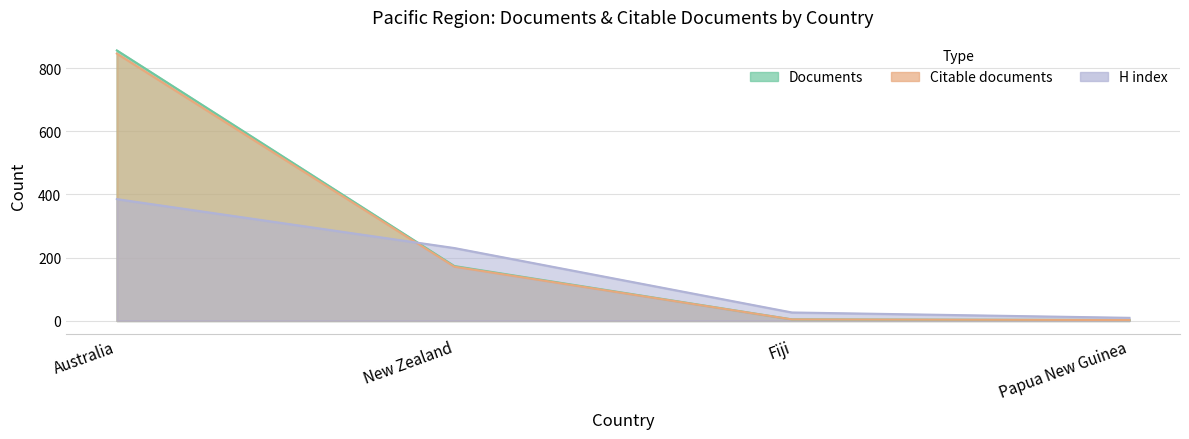

How many data points in Citable documents are less than 171?

2